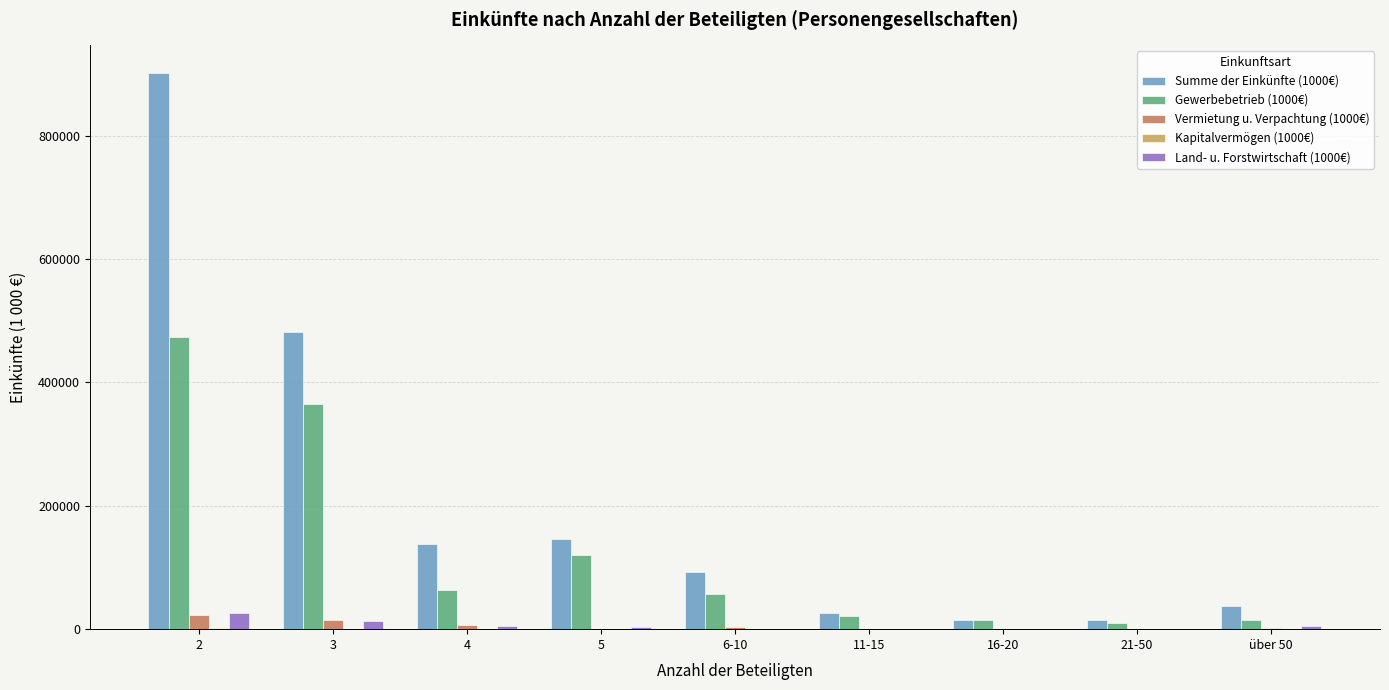

Which series has the largest total across all categories?

Summe der Einkünfte (1000€)